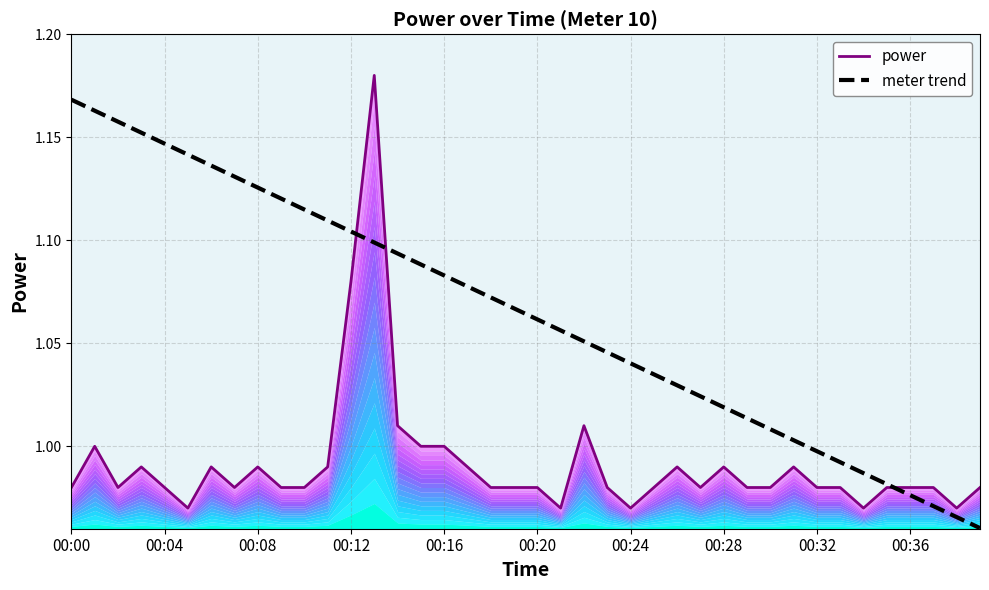

At 10, list the series in order from smallest to largest.

power, meter trend